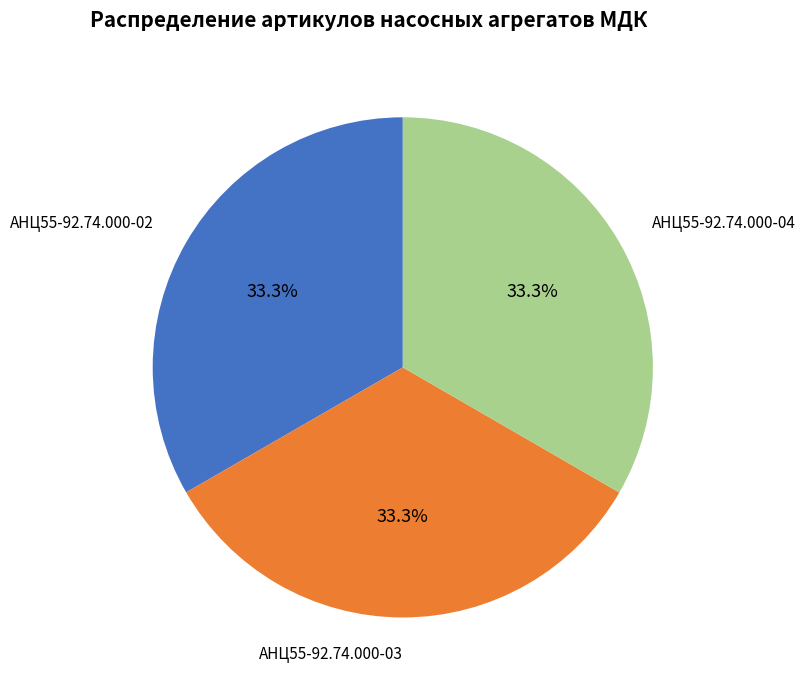

To the nearest percent, what is the average slice percentage?

33%